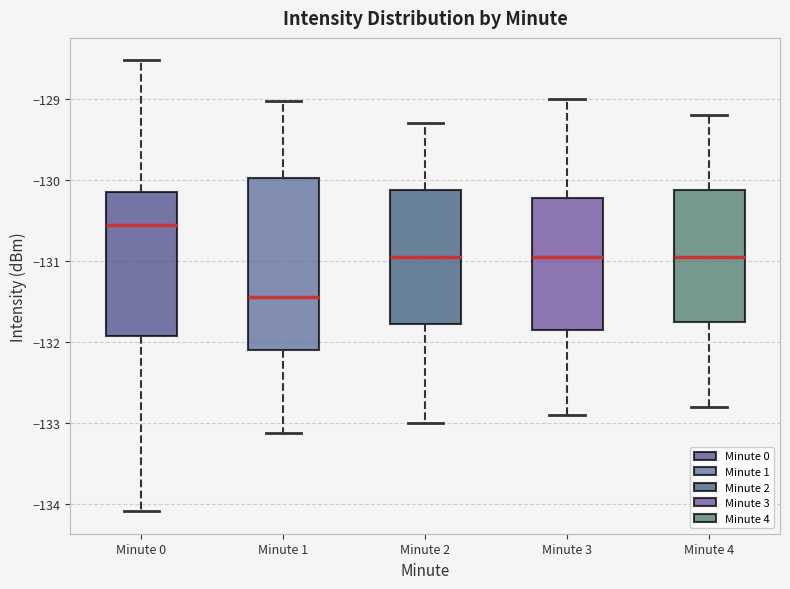

Reading left to right, transcribe this box plot: for each box, give where its median line is, the range the box spans, and where its two whiskers end, as read against the y-axis. The values are not printed on the chart, so give them approximately, as read against the axis.

Minute 0: median -130.5, box -131.9 to -130.1, whiskers -134.1 to -128.5
Minute 1: median -131.4, box -132.1 to -130.0, whiskers -133.1 to -129.0
Minute 2: median -130.9, box -131.8 to -130.1, whiskers -133.0 to -129.3
Minute 3: median -130.9, box -131.8 to -130.2, whiskers -132.9 to -129.0
Minute 4: median -130.9, box -131.7 to -130.1, whiskers -132.8 to -129.2